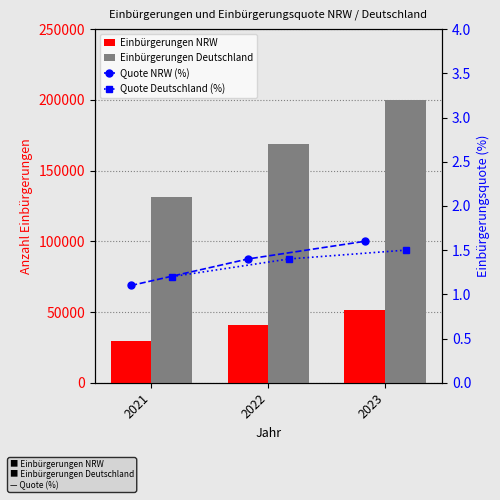

Reading left to right, transcribe all the data shown in this chart.

Einbürgerungen NRW: 29250.0	40824.0	51185.0
Einbürgerungen Deutschland: 131595.0	168775.0	200095.0
Quote NRW (%): 1.1	1.4	1.6
Quote Deutschland (%): 1.2	1.4	1.5